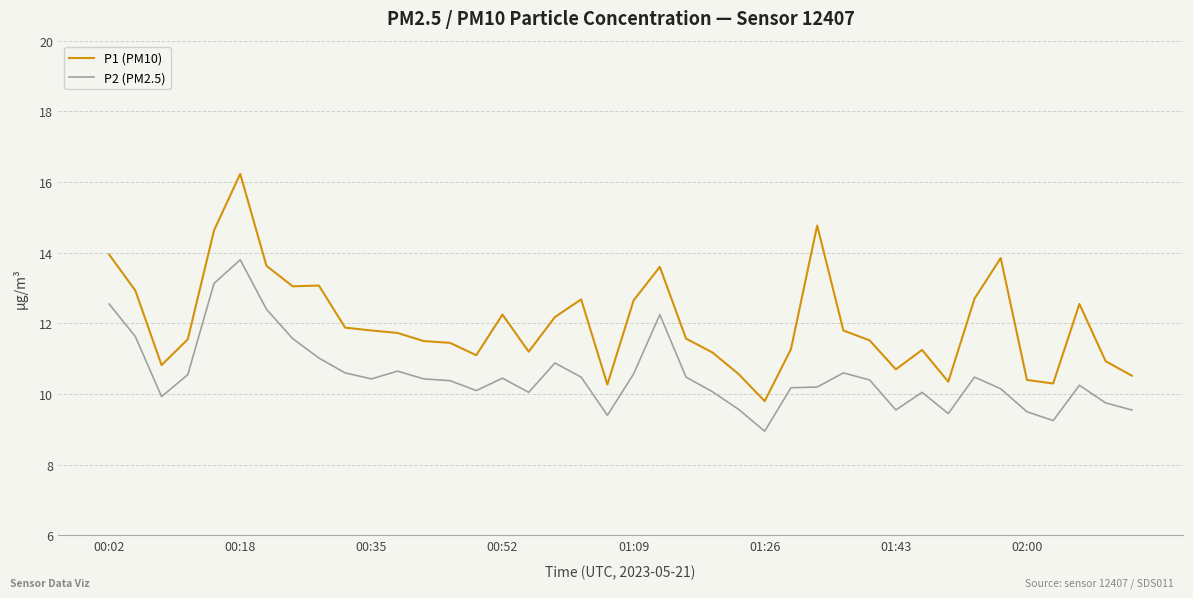

Which series has the largest range (max minus min)?

P1 (PM10)